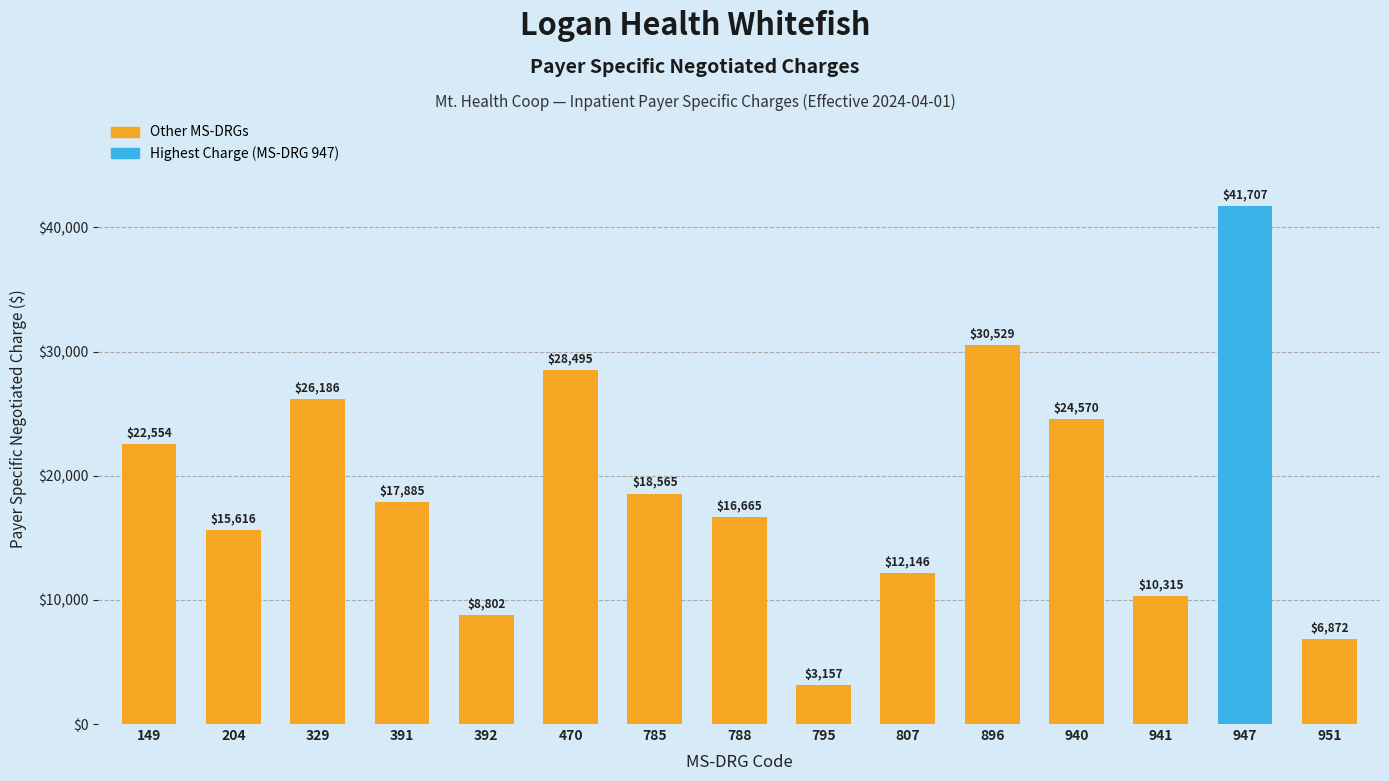

Which label corresponds to the smallest value in the chart?

795